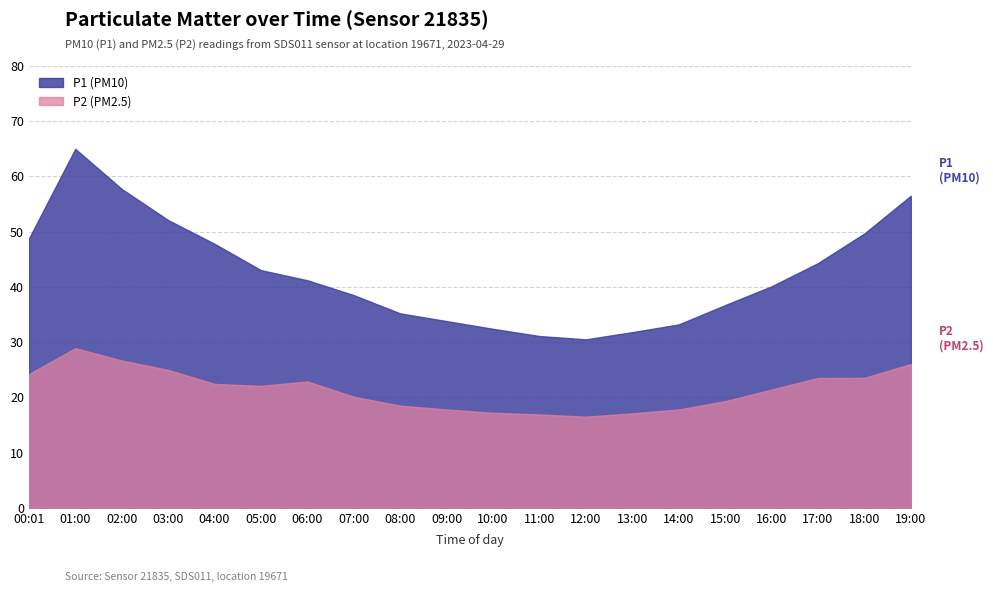

What is the highest value of the P2 series?

28.9